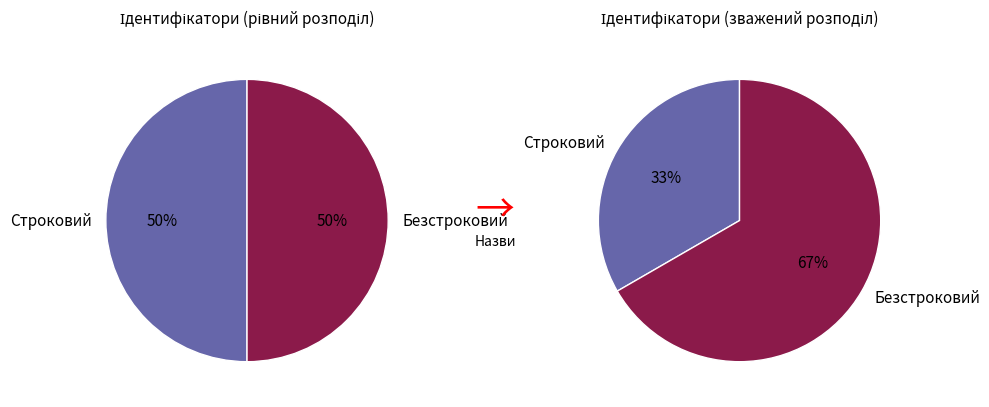

Is Строковий the majority of the pie?

No